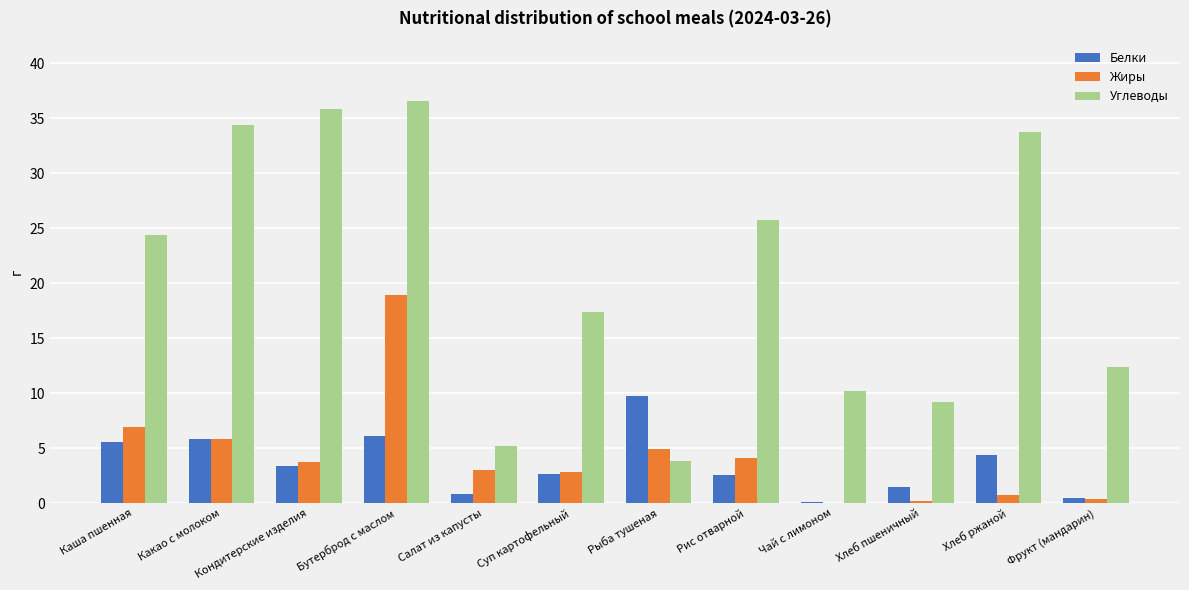

The Жиры series shows 4.2 at Суп картофельный. True or false?

False